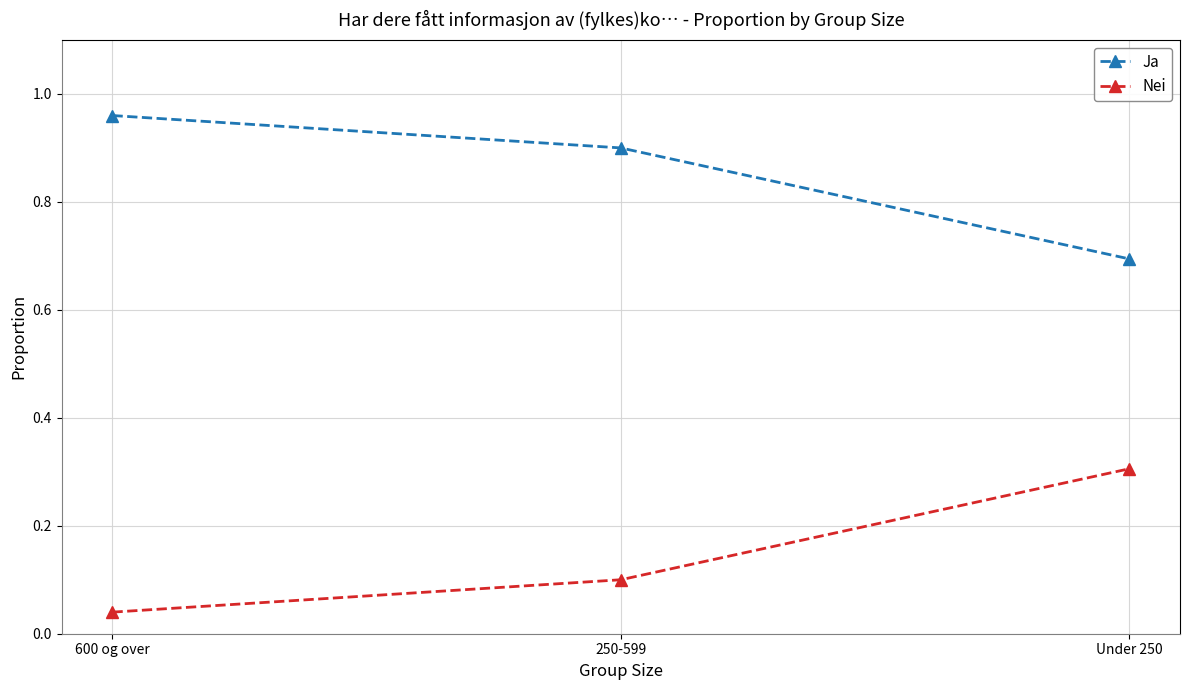

Is the value of Ja at Under 250 greater than the value of Nei at 250-599?

Yes